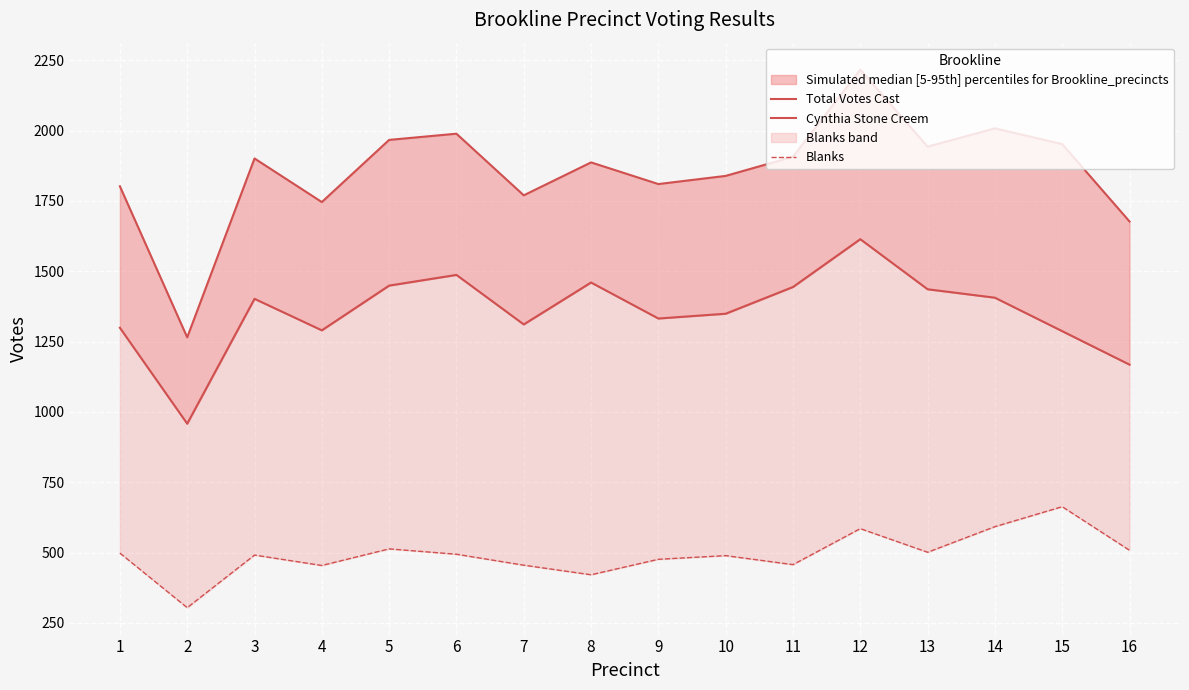

Reading left to right, transcribe all the data shown in this chart.

Total Votes Cast: 1802	1265	1901	1746	1967	1989	1770	1887	1810	1839	1907	2217	1943	2008	1952	1677
Cynthia Stone Creem: 1299	958	1402	1290	1449	1487	1311	1460	1332	1349	1444	1614	1436	1406	1287	1168
Blanks: 498	304	491	454	513	494	455	421	476	489	457	585	501	592	663	508